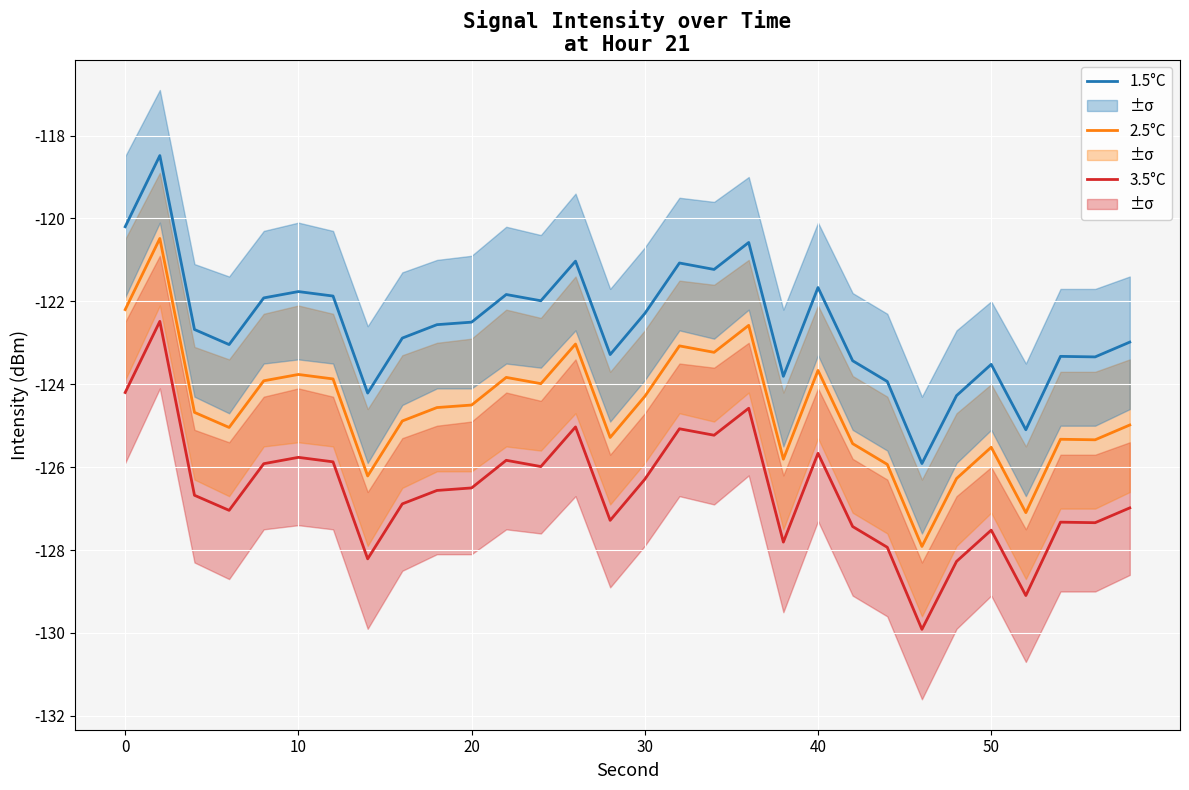

True or false: 1.5°C and 2.5°C intersect in this chart.

False